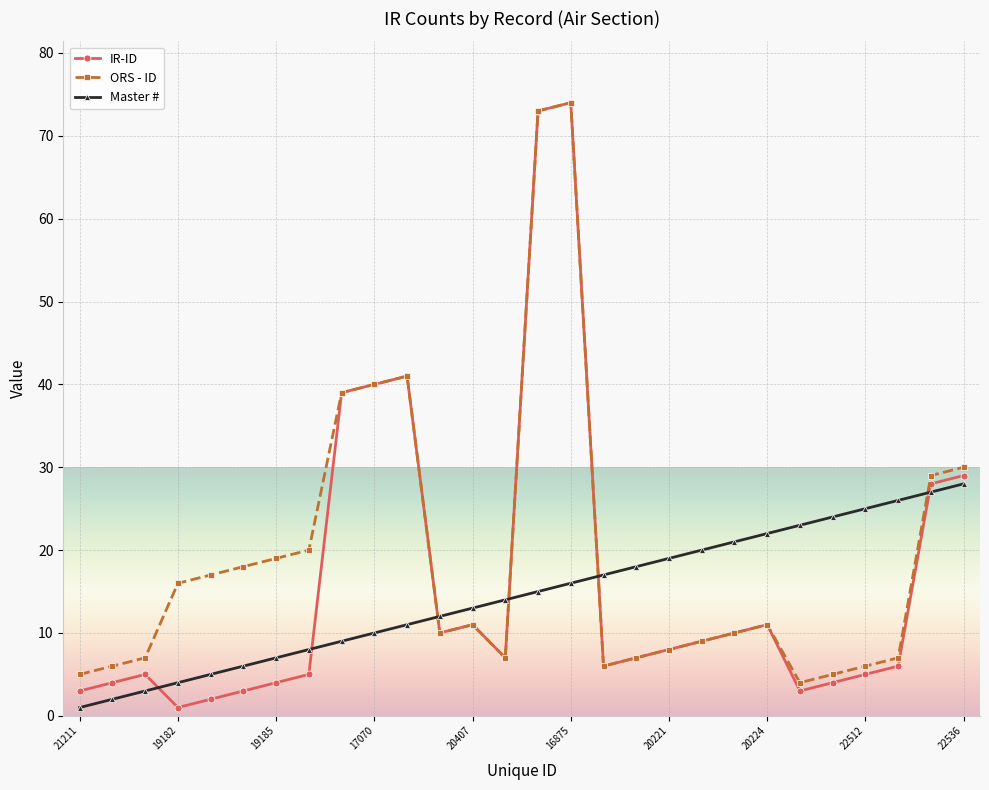

Does the chart have visible grid lines?

Yes